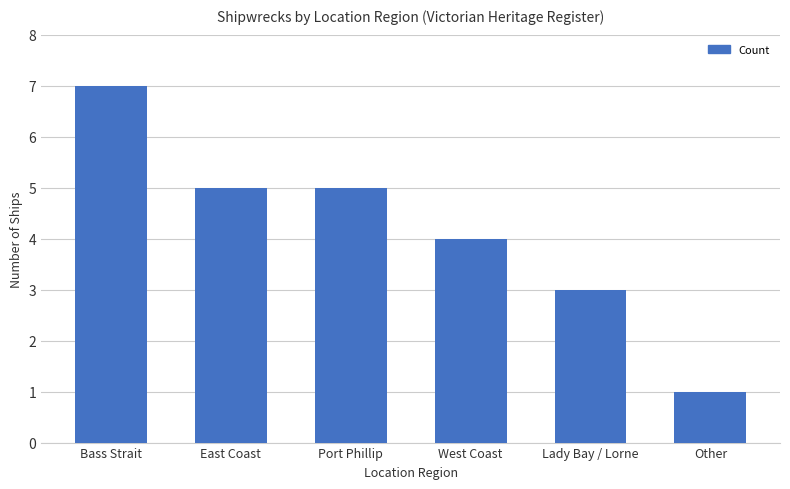

Which category has the highest value across all series?

Bass Strait